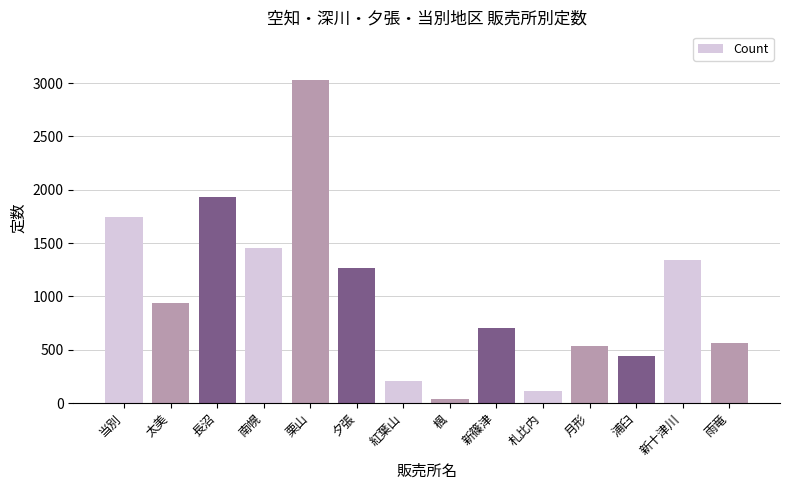

What is the approximate value at 月形, to the nearest 10?

540